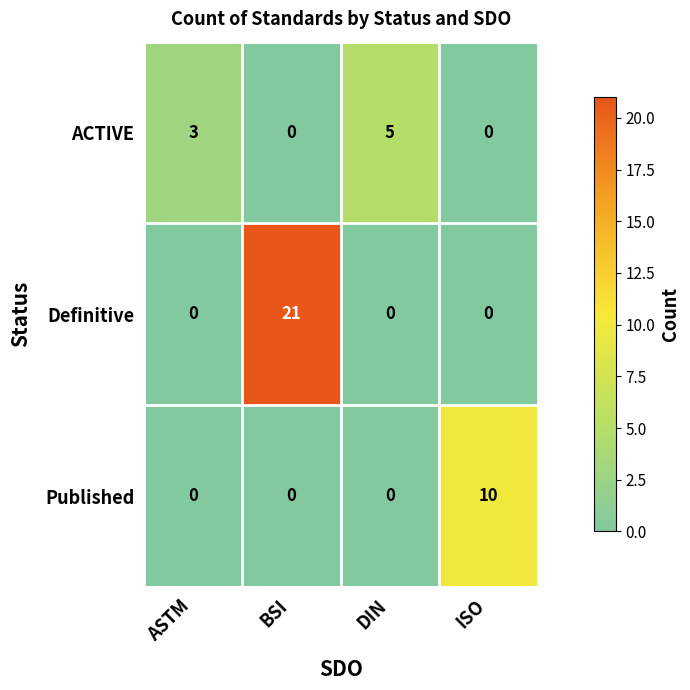

Rank the series by their average value, from highest to lowest.

Definitive, Published, ACTIVE